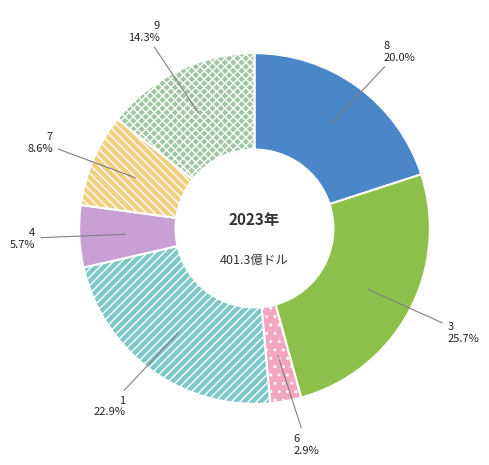

Count the number of slices in the pie.

7